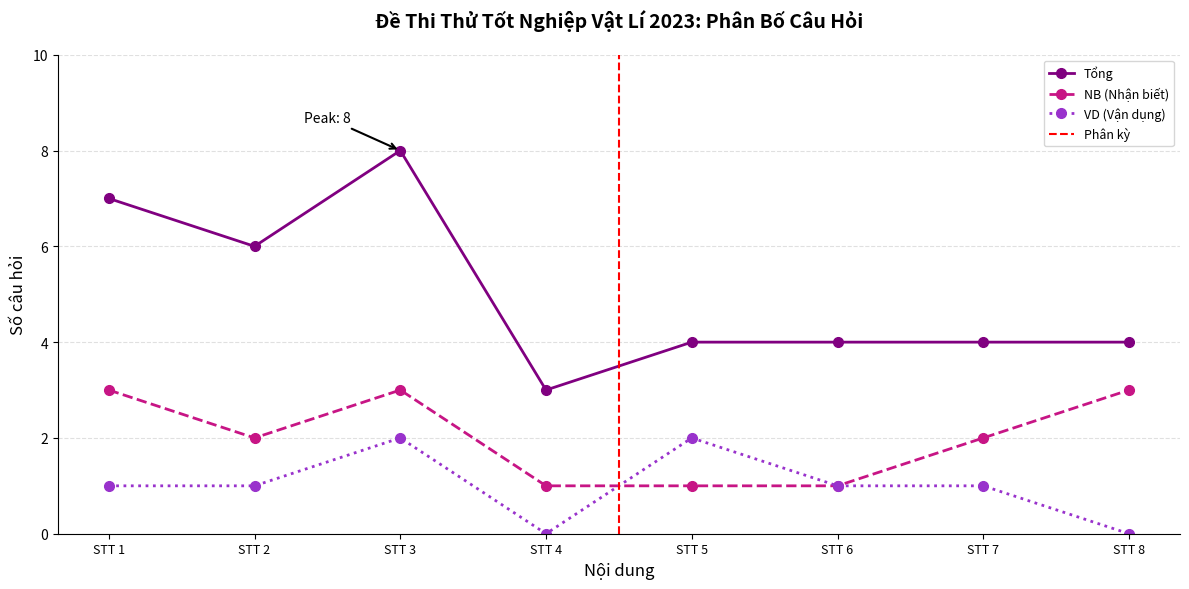

Is it true that Tổng equals 1 at STT 6?

False